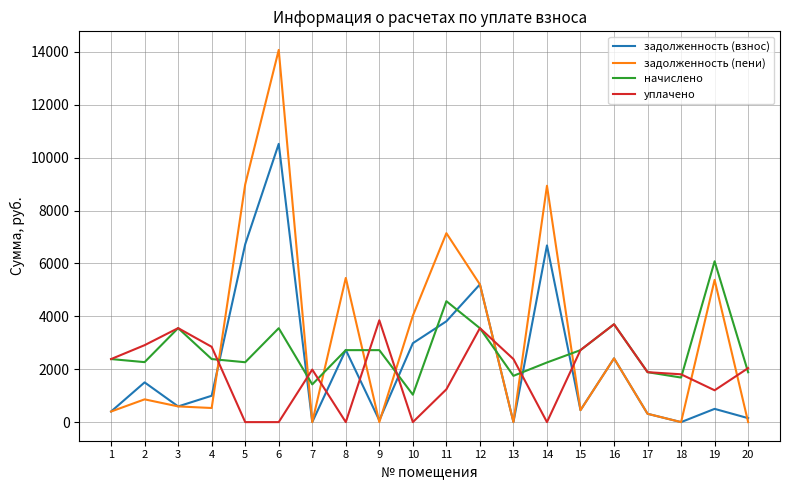

What is the total value across all series at 14?

17873.3